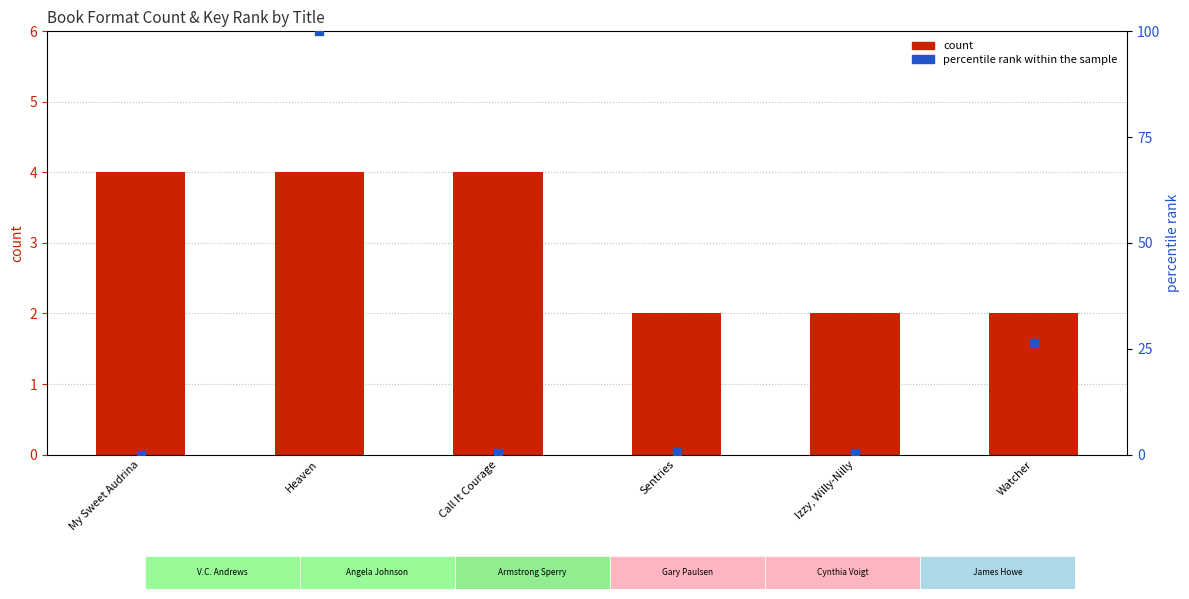

Which series reaches the minimum Y coordinate?

percentile rank within the sample